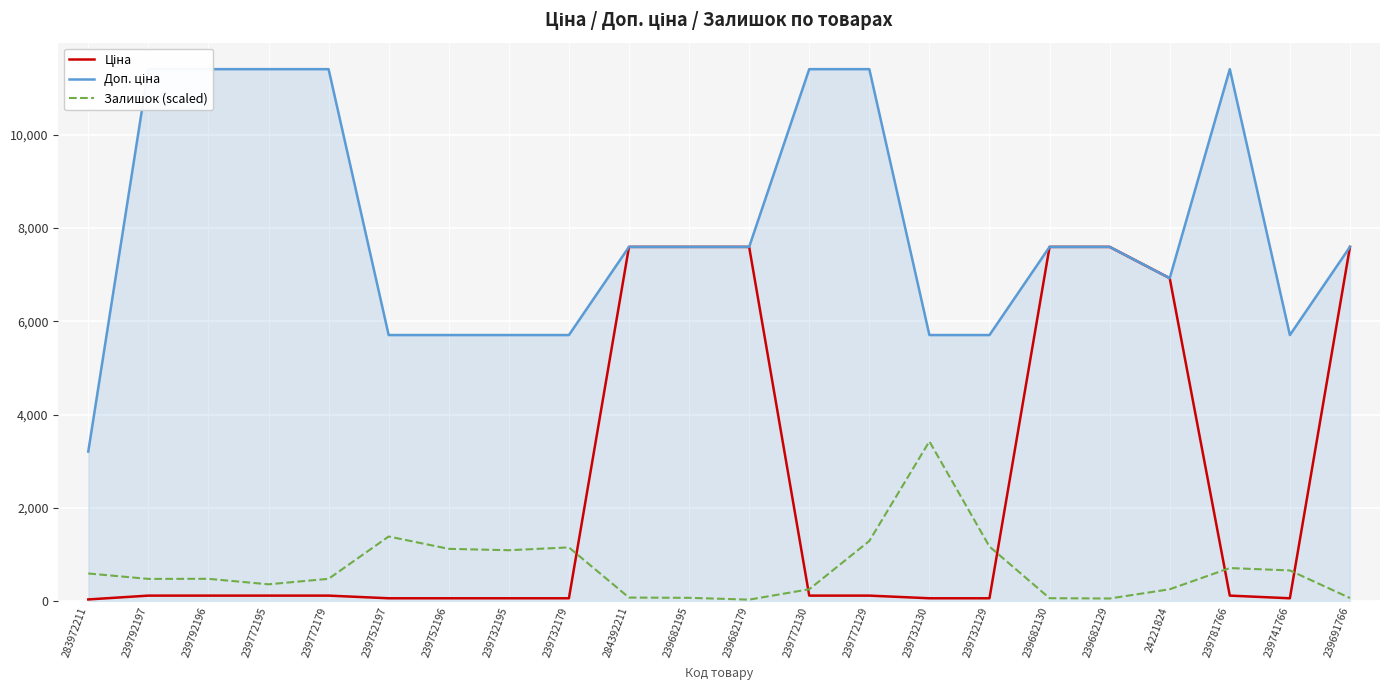

The value of Залишок (scaled) at 239752196 is 1900.0. True or false?

False